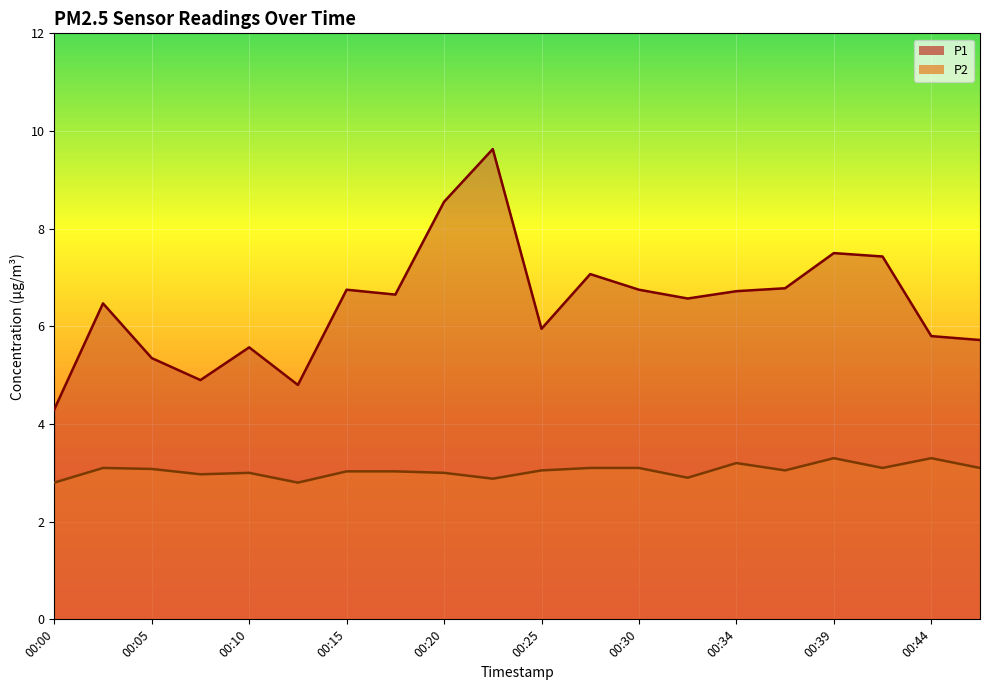

The P2 series shows 4.8 at 00:05. True or false?

False